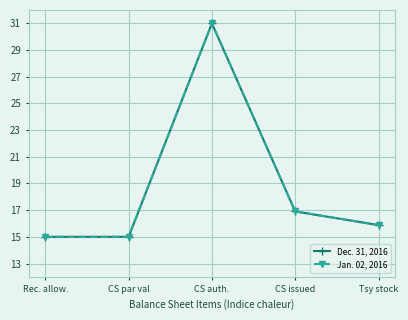

In Dec. 31, 2016, how many points are higher than both neighbors (excluding endpoints)?

1